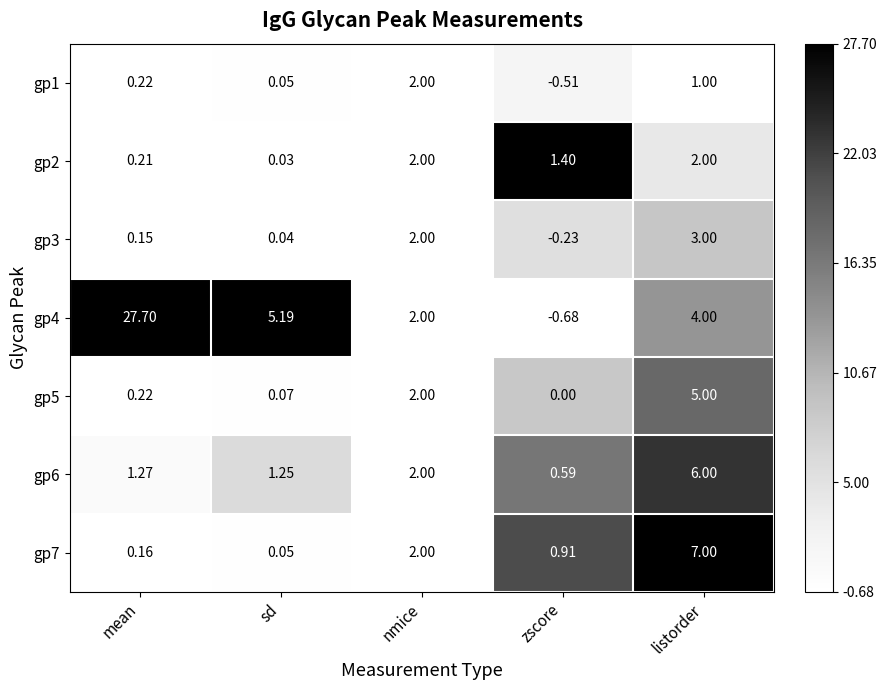

Rank the categories by gp6 value from highest to lowest.

listorder, nmice, mean, sd, zscore